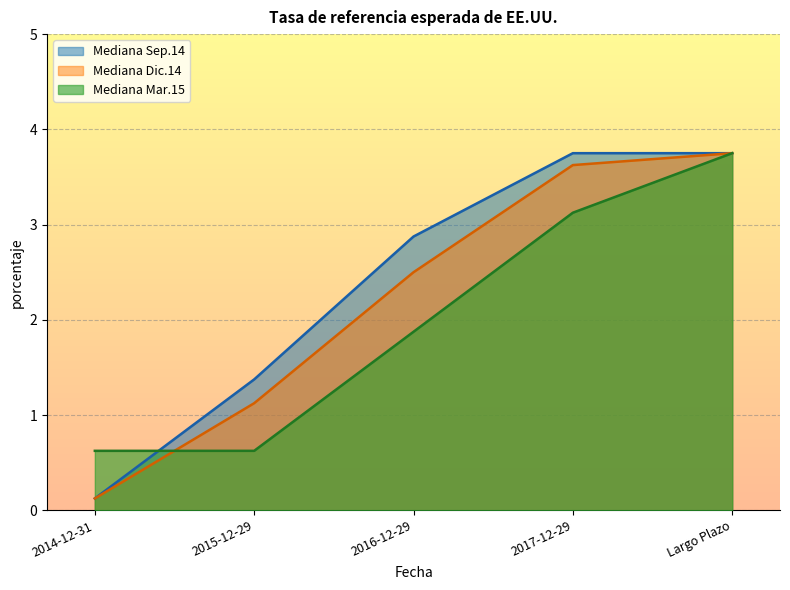

How many values in the Mediana Dic.14 series exceed 2?

3